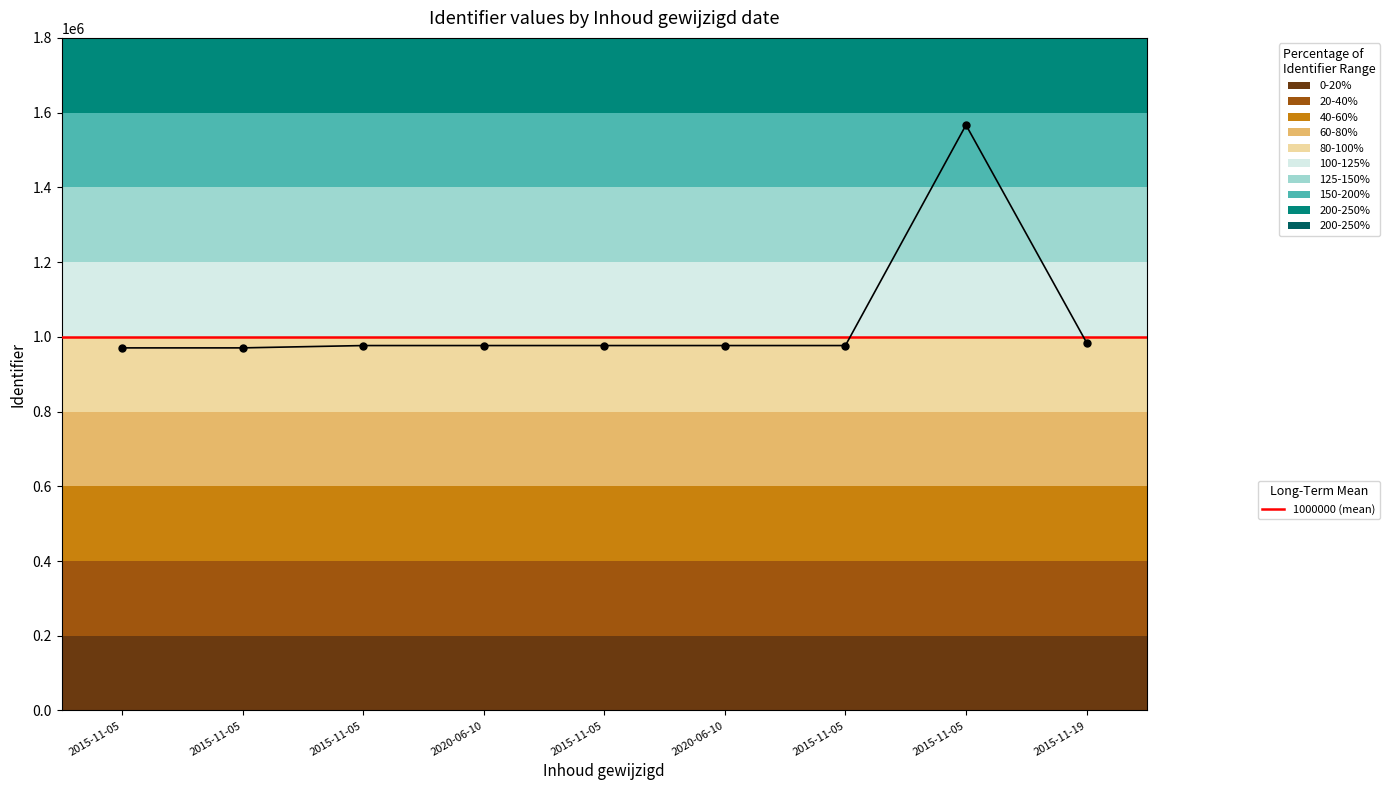

Read the value at 2015-11-19.

984598